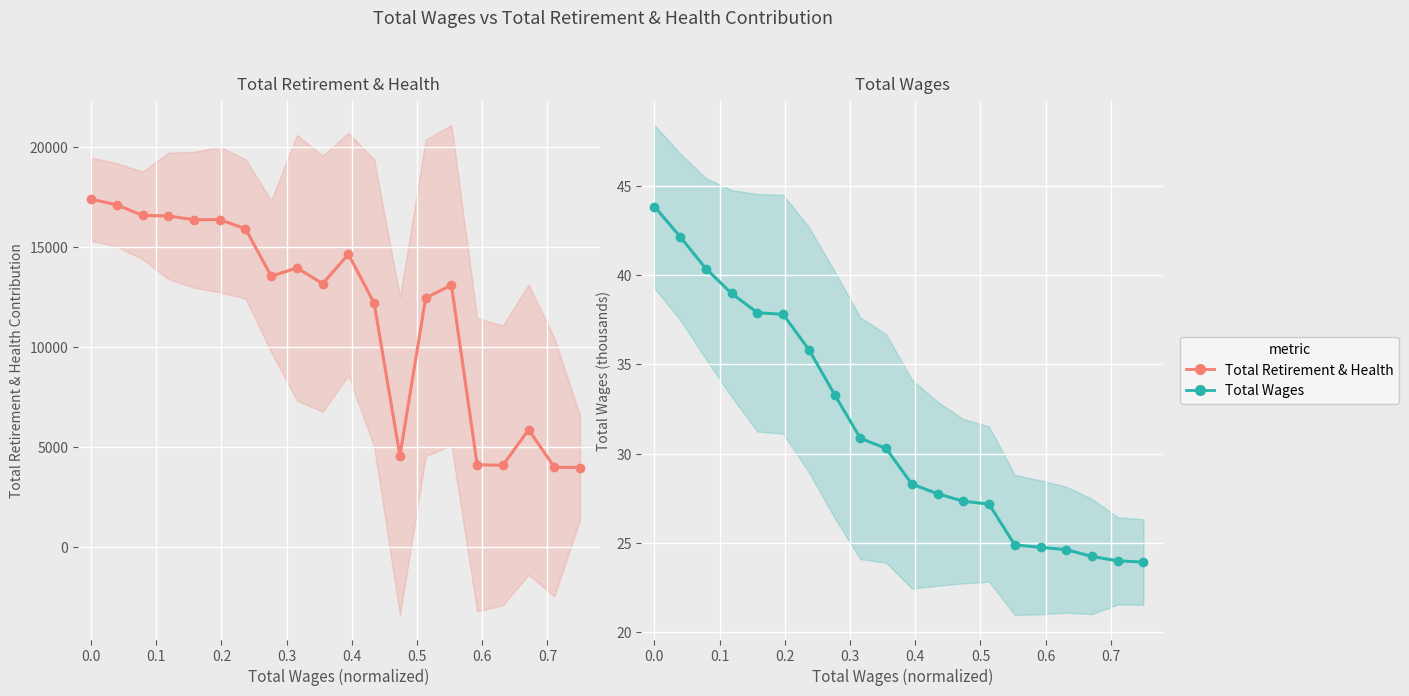

What is the value of the Total Retirement & Health point at the 10th from the left?

13163.0